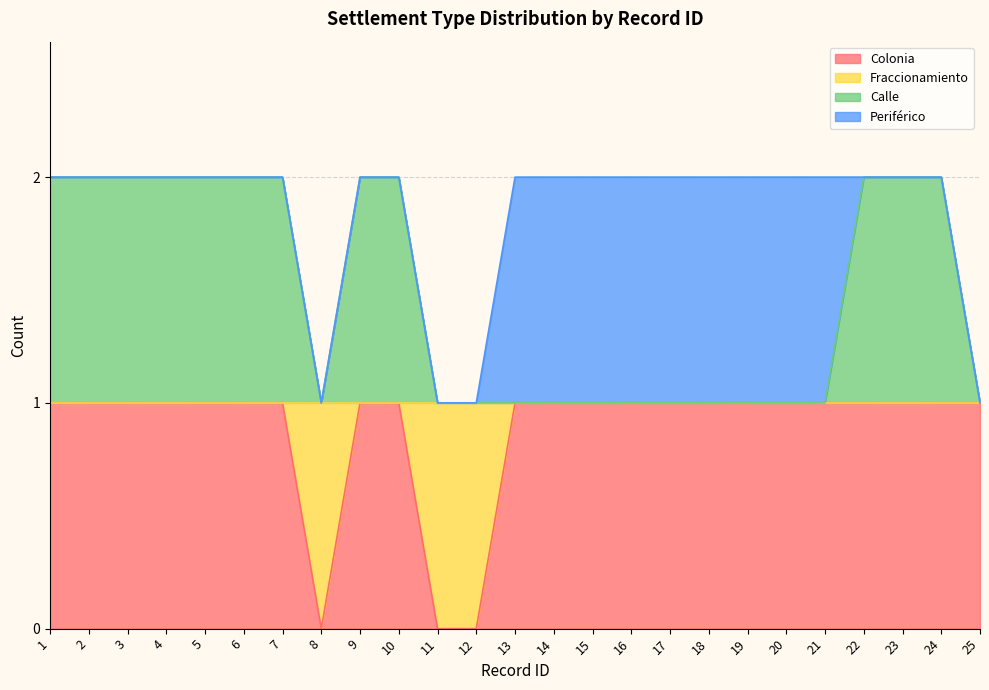

The value of Colonia at 2 is 1. True or false?

True